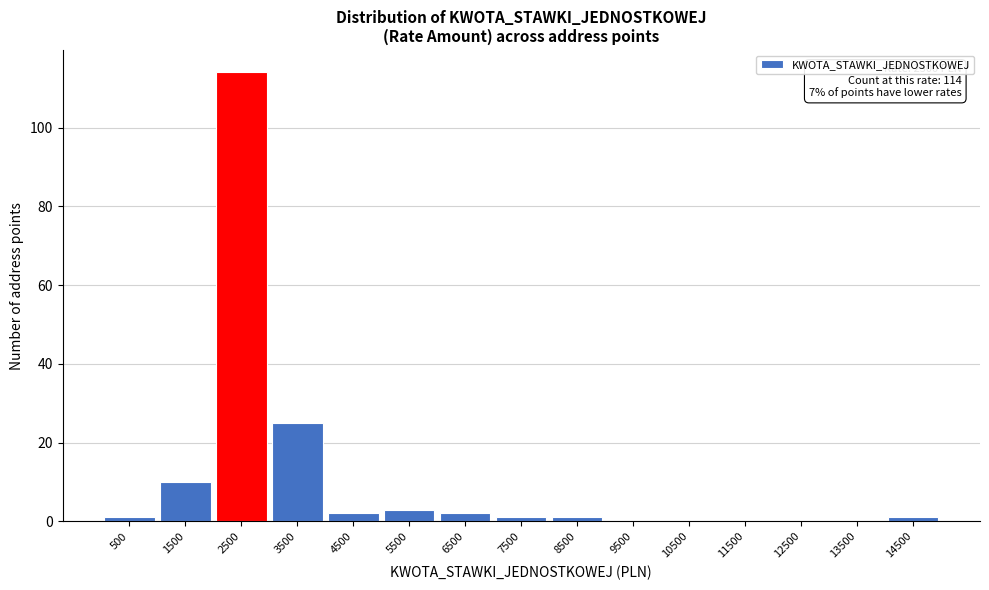

Reading right to left, what are all the values shown in this chart?

14500=1	13500=0	12500=0	11500=0	10500=0	9500=0	8500=1	7500=1	6500=2	5500=3	4500=2	3500=25	2500=114	1500=10	500=1